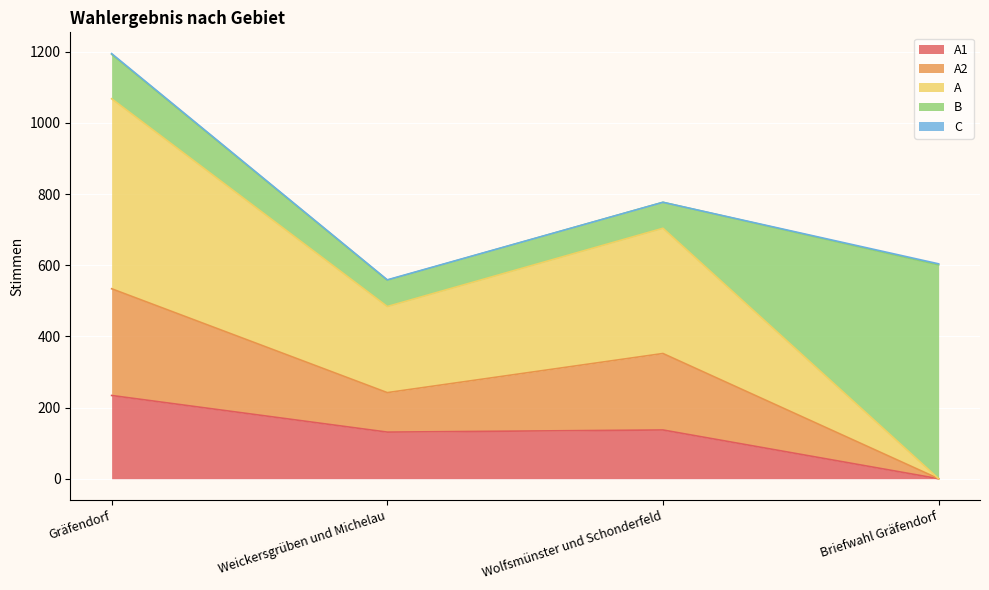

At which category is the sum across all series the highest?

Gräfendorf